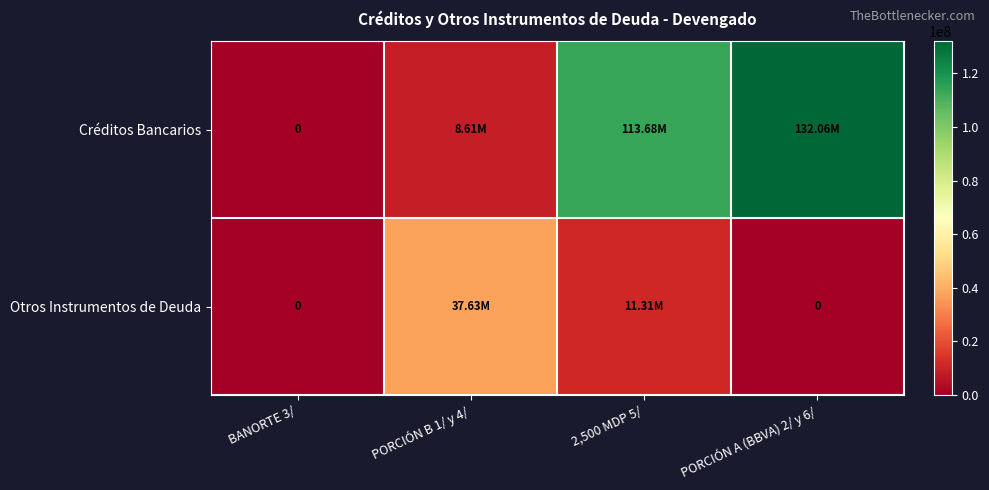

Which series has the widest spread of values?

Créditos Bancarios